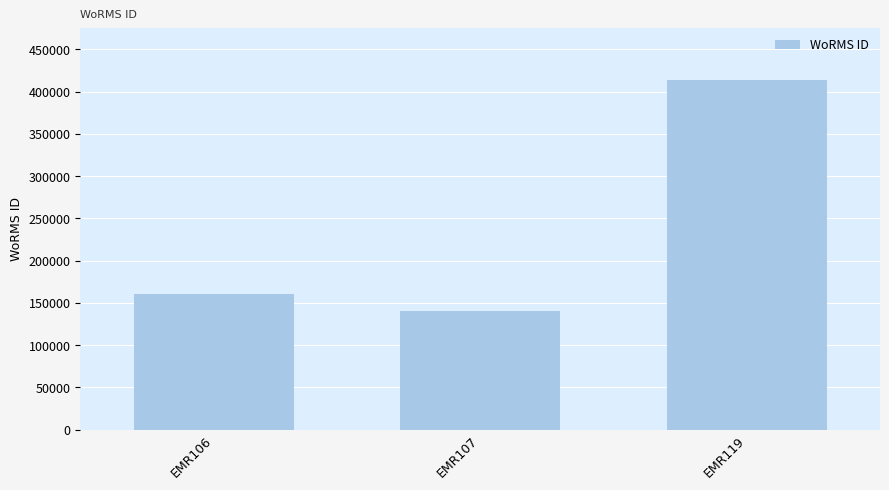

Reading left to right, transcribe all the data shown in this chart.

160539	140735	413641